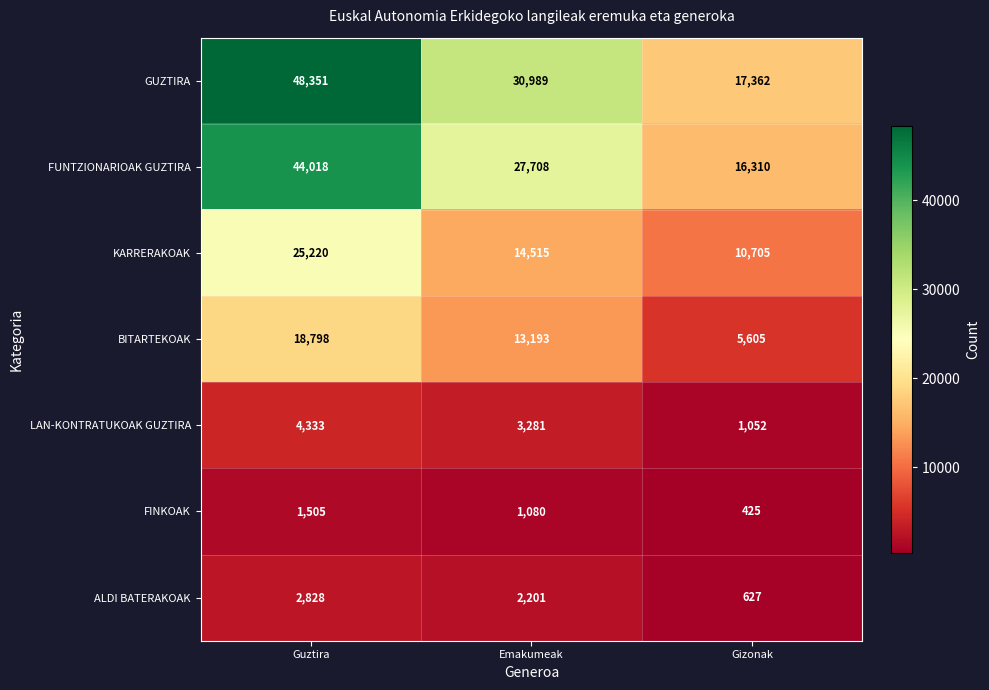

What is the difference between the maximum and minimum values in the FINKOAK series?

1080